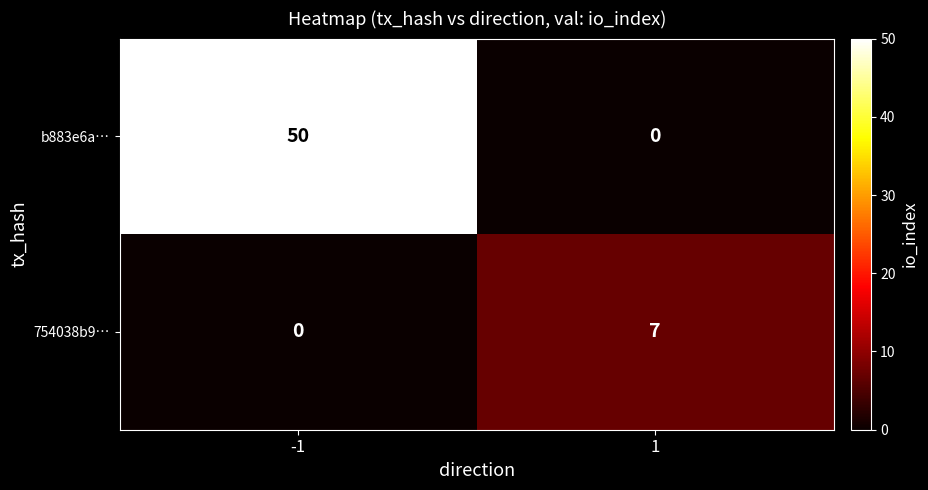

List the series in order of their overall mean, highest first.

b883e6a…, 754038b9…